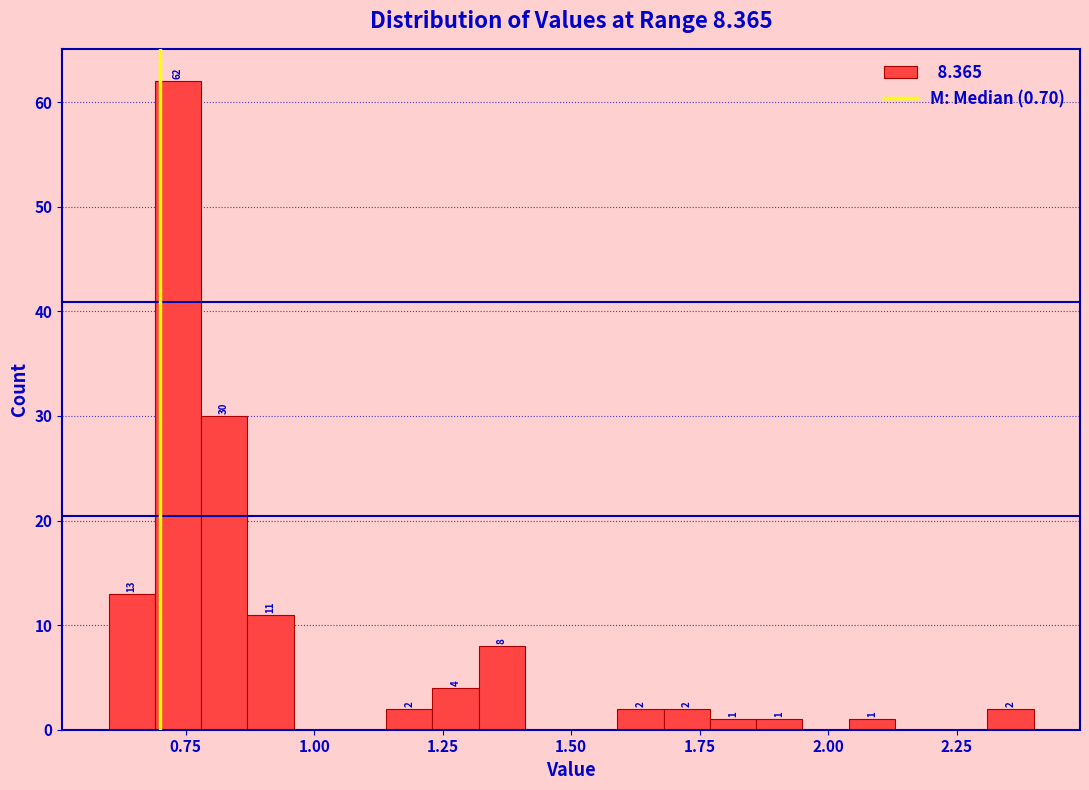

Read against the x-axis, roughly where is the centre of the tallest bar?

0.75